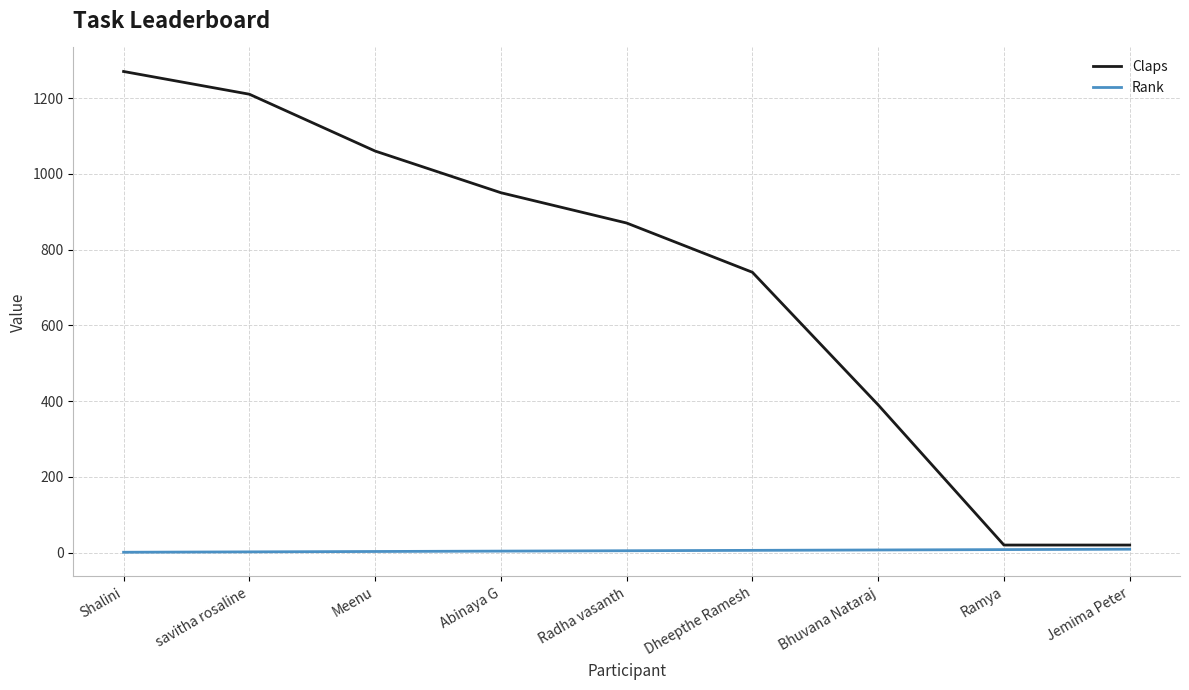

Which series has the largest range (max minus min)?

Claps